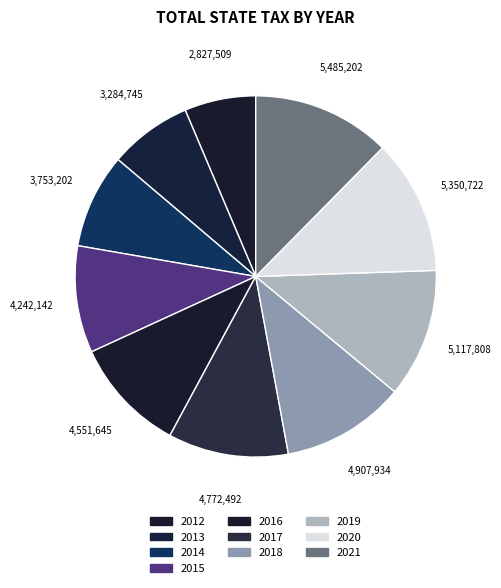

Which category has the biggest portion of the pie?

2021